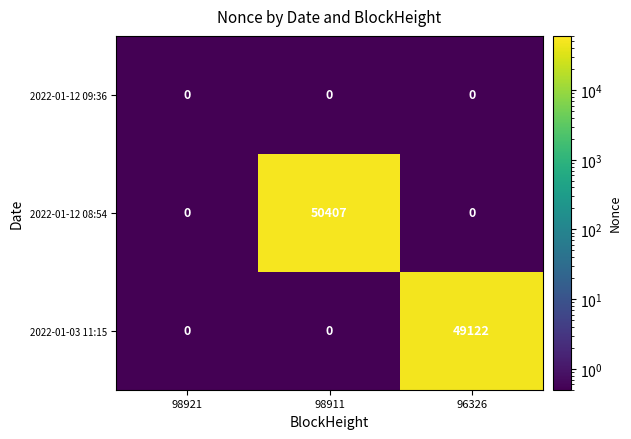

Reading left to right, list all the values displayed in this chart.

2022-01-12 09:36: 0	0	0
2022-01-12 08:54: 0	50407	0
2022-01-03 11:15: 0	0	49122